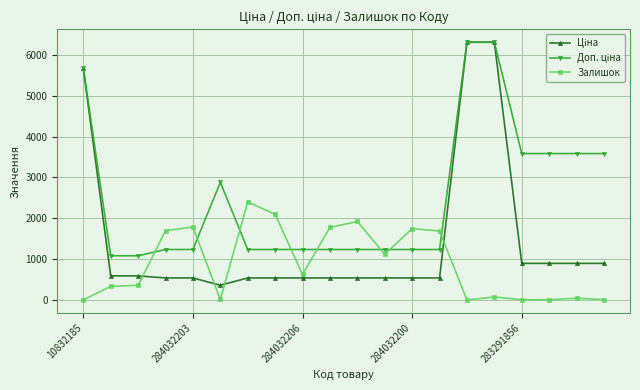

What is the value of the Залишок point at the 3rd from the left?

359.0